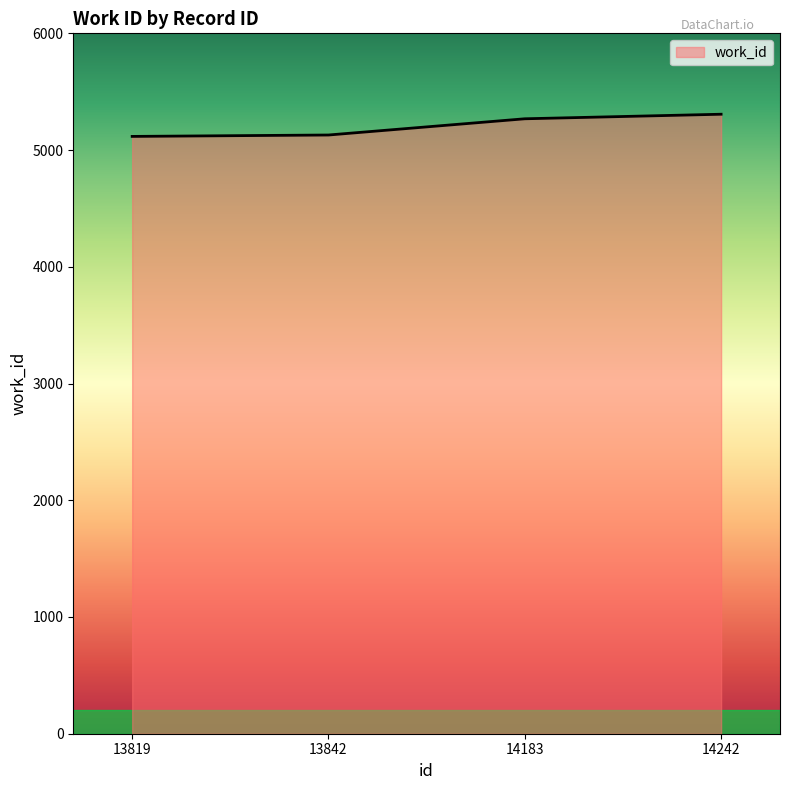

Between 13842 and 14242, which is larger?

14242